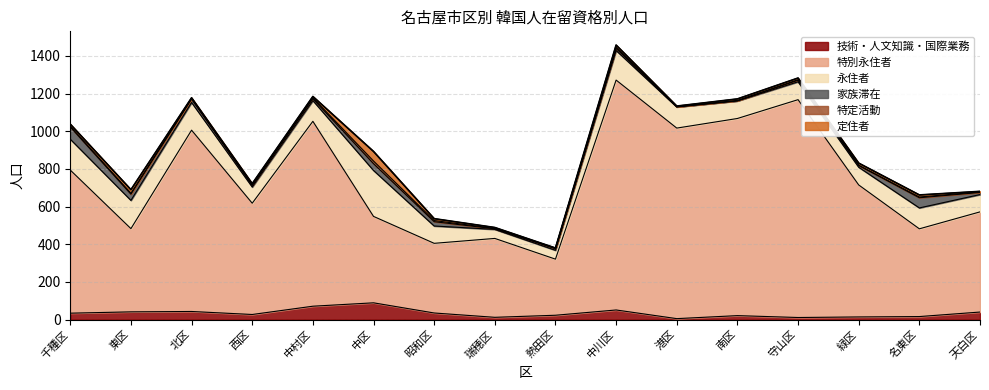

At which category is the sum across all series the highest?

中川区